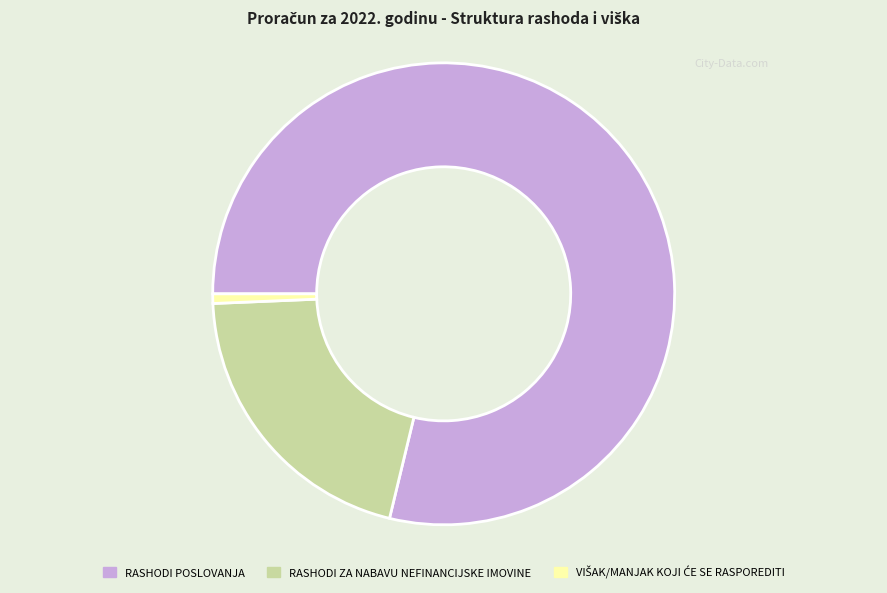

Which slice is the largest?

RASHODI POSLOVANJA